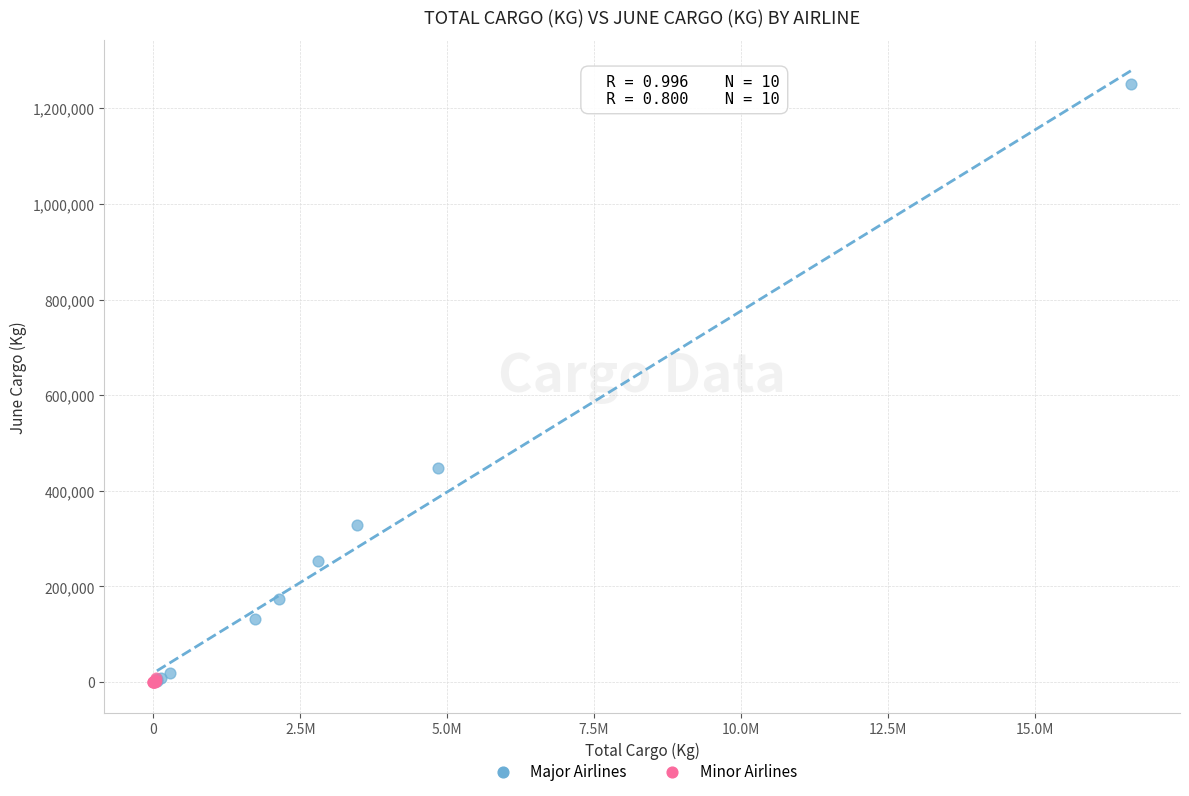

Which series contains the highest Y value?

Major Airlines